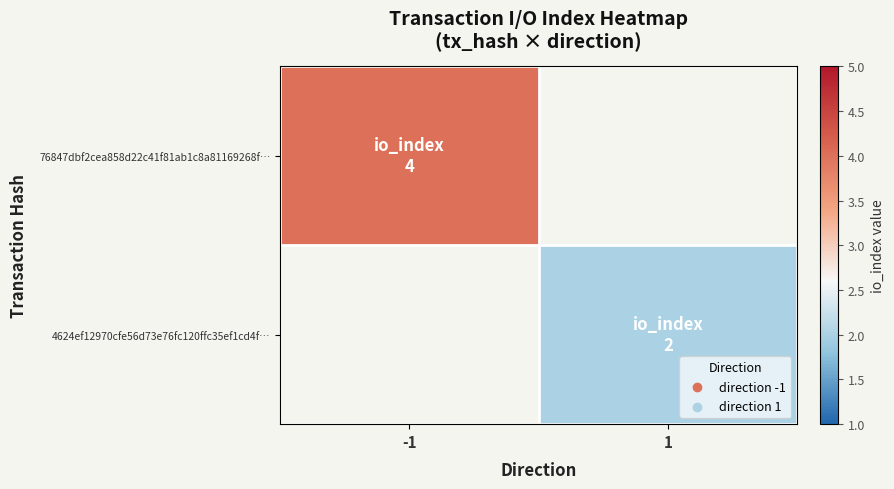

The 76847dbf2cea858d22c41f81ab1c8a81169268f… series shows 4.0 at -1. True or false?

True